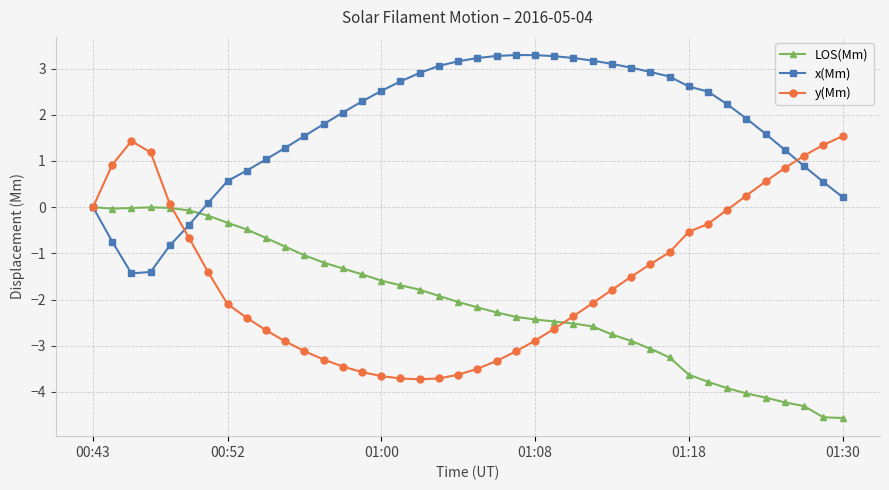

What is the value of the y(Mm) point at the 39th from the left?

1.3